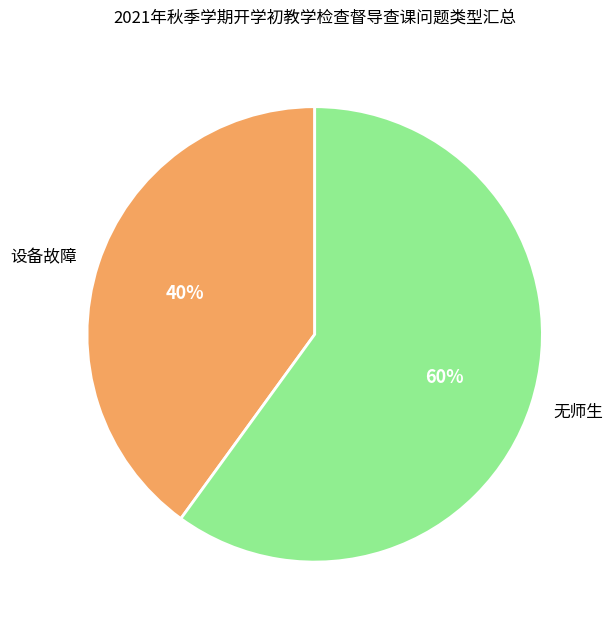

Between 设备故障 and 无师生, which is larger?

无师生